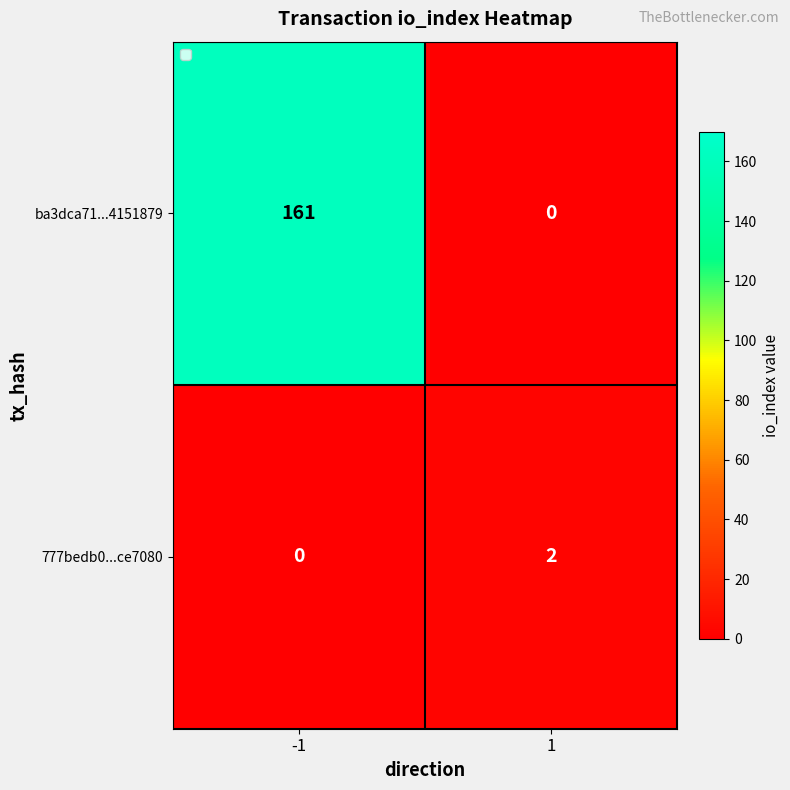

At -1, list the series in order from smallest to largest.

777bedb0...ce7080, ba3dca71...4151879